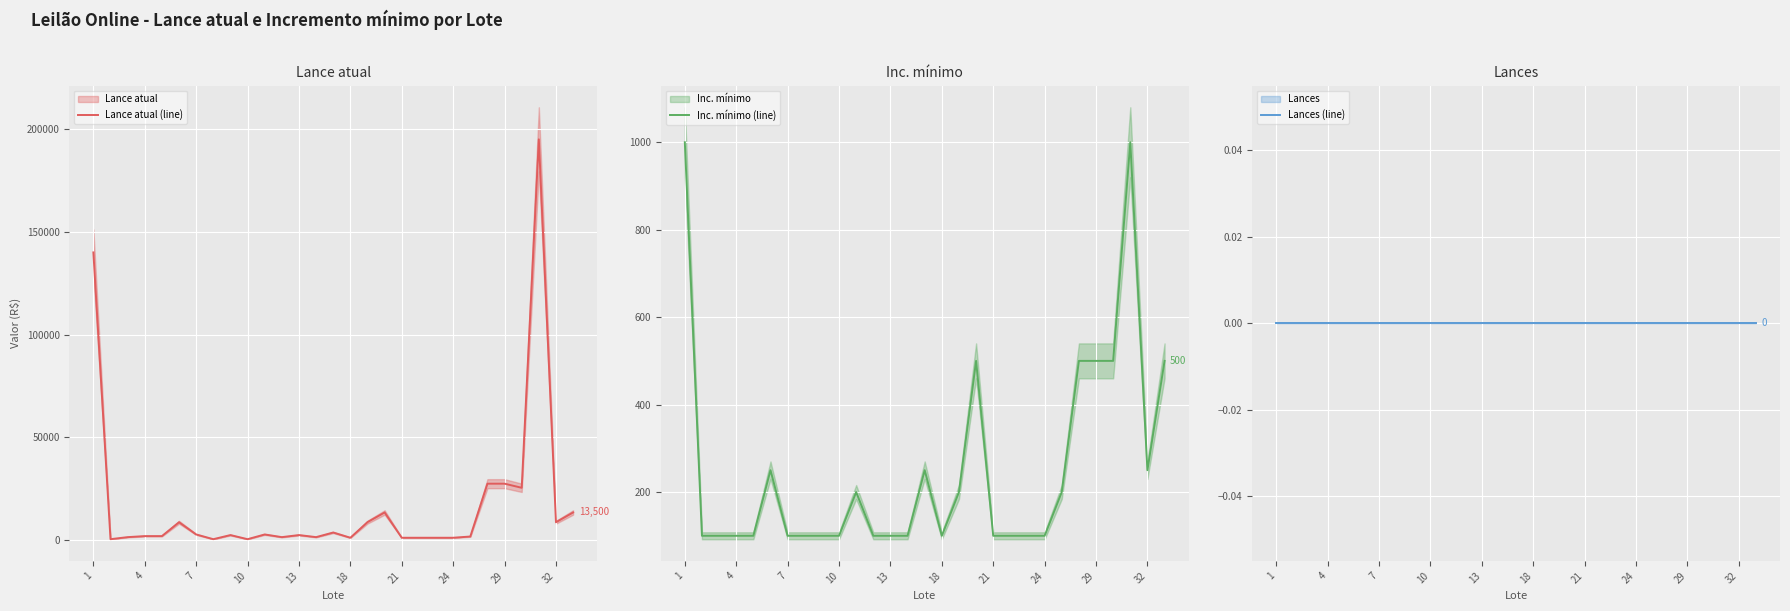

Is it true that Lance atual (line) equals 25500 at 25?

True